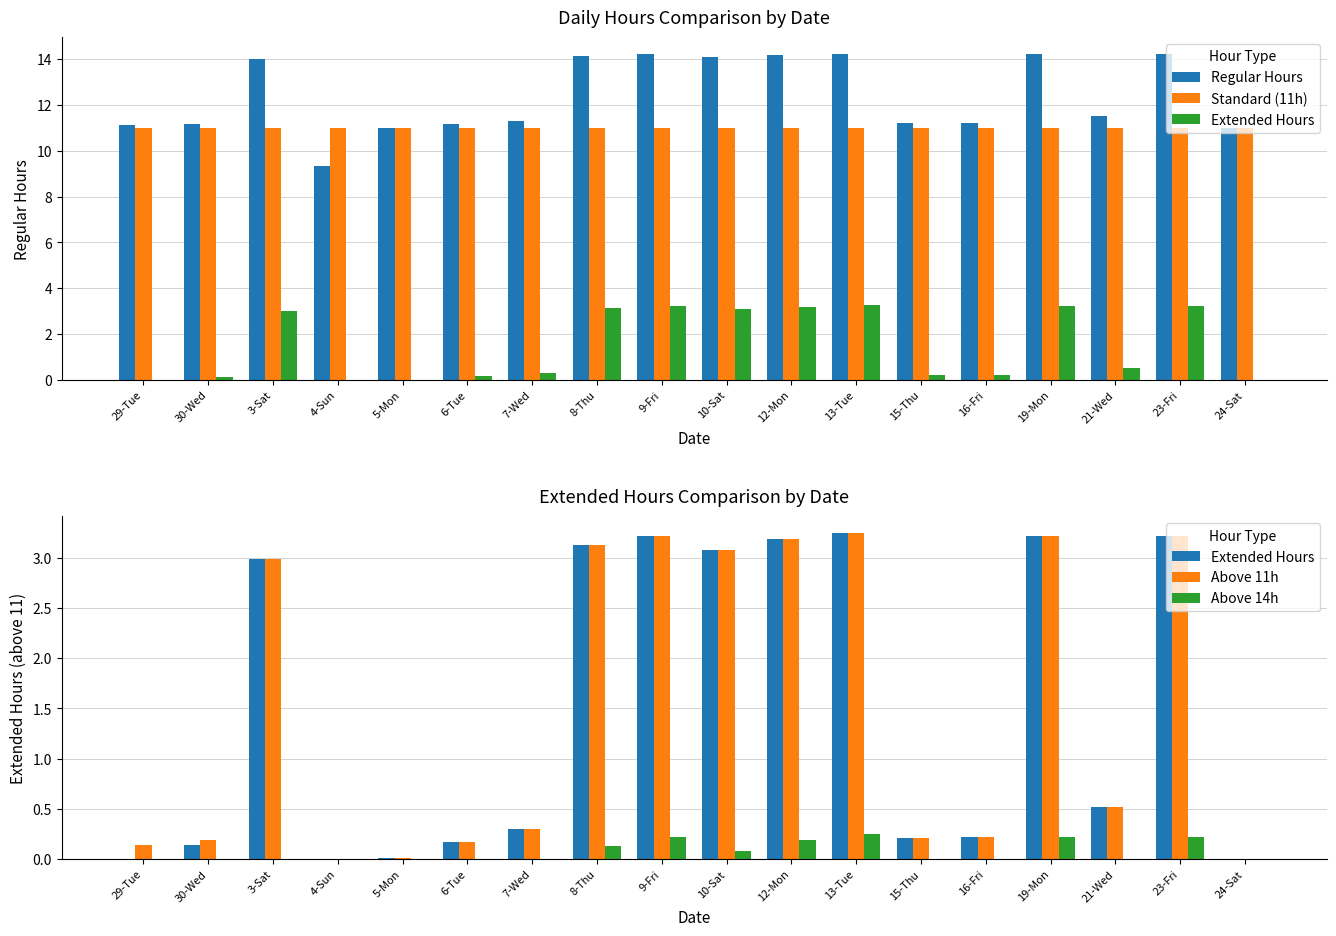

Read the Standard (11h) value at 12-Mon.

11.0